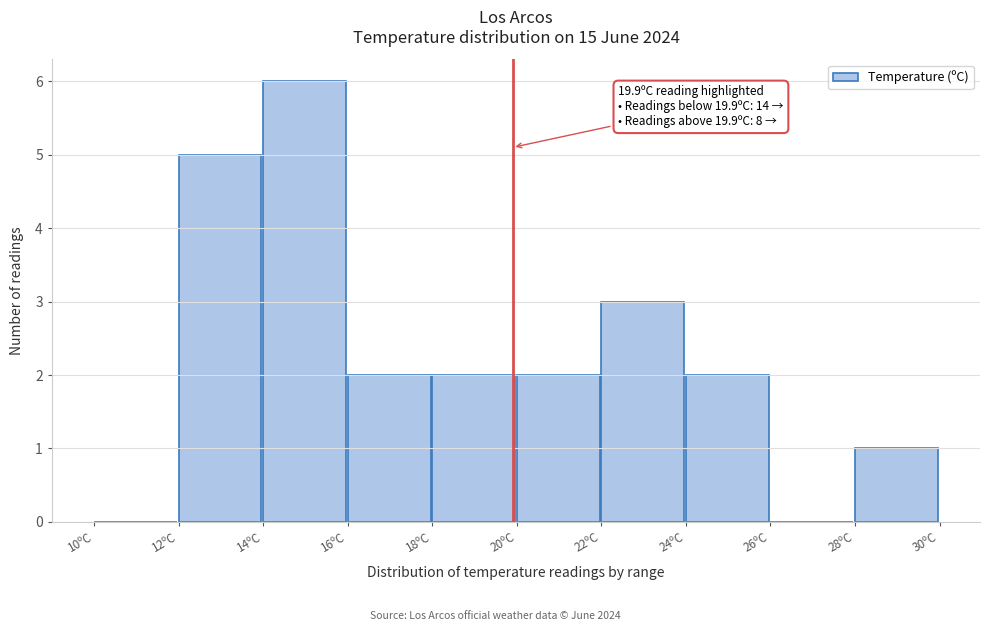

Which range on the x-axis has the tallest bar?

14 to 16